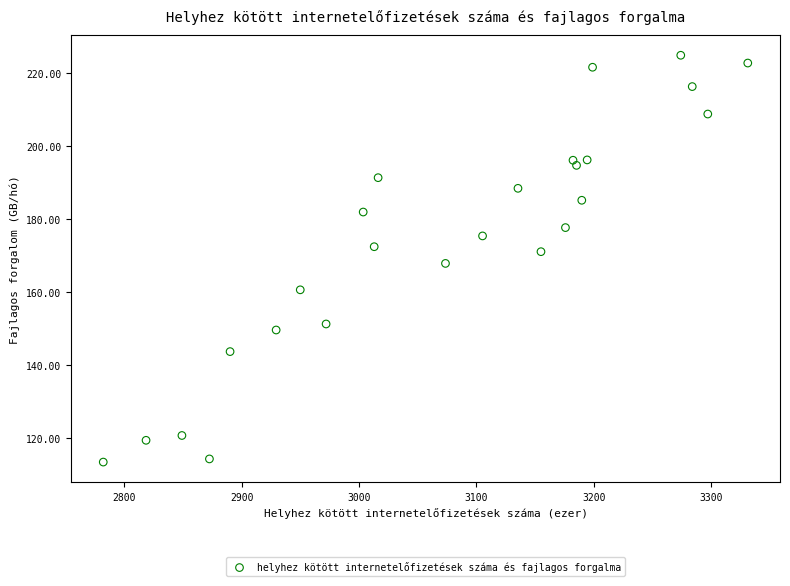

What is the range of X values (max minus min)?

549.1